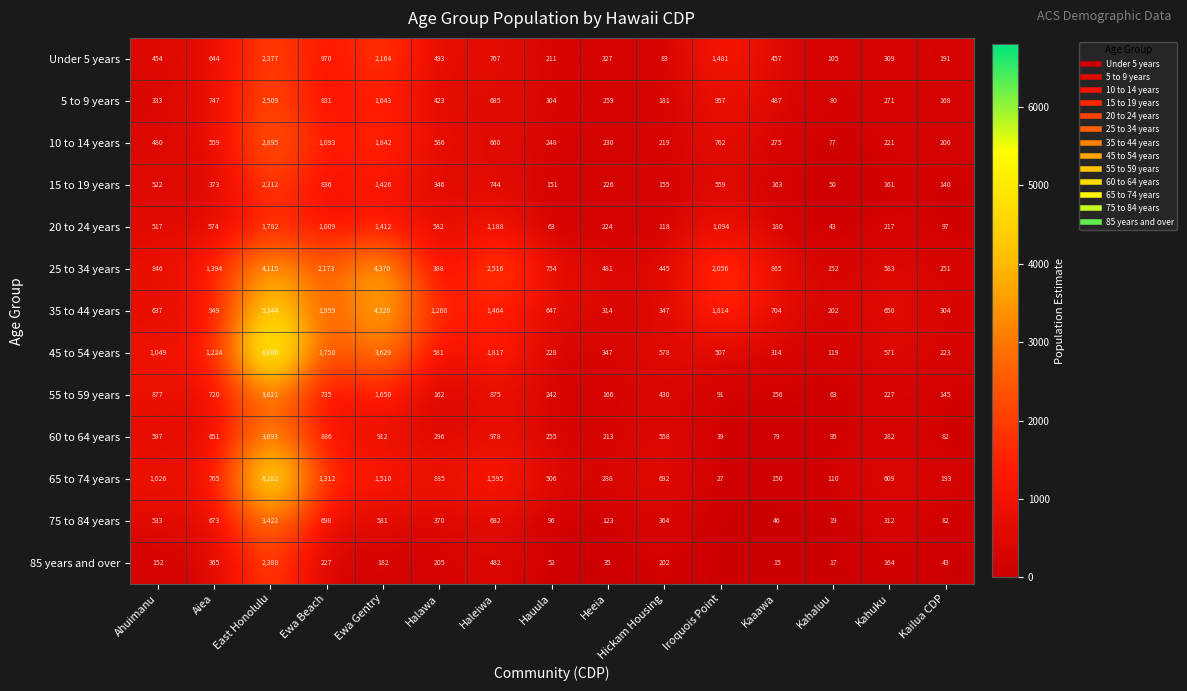

What is the difference between the maximum and minimum values in the 55 to 59 years series?

3558